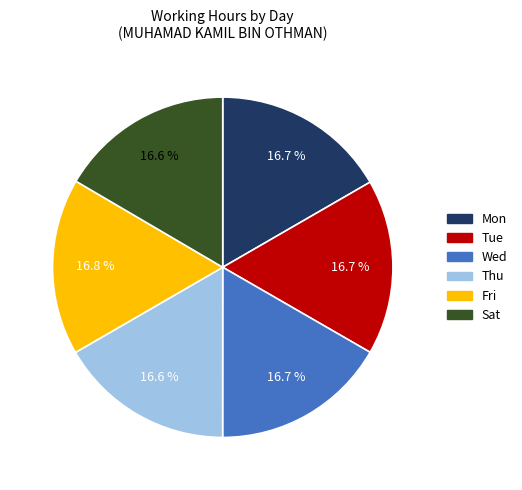

Is there any slice that represents more than half of the pie?

No